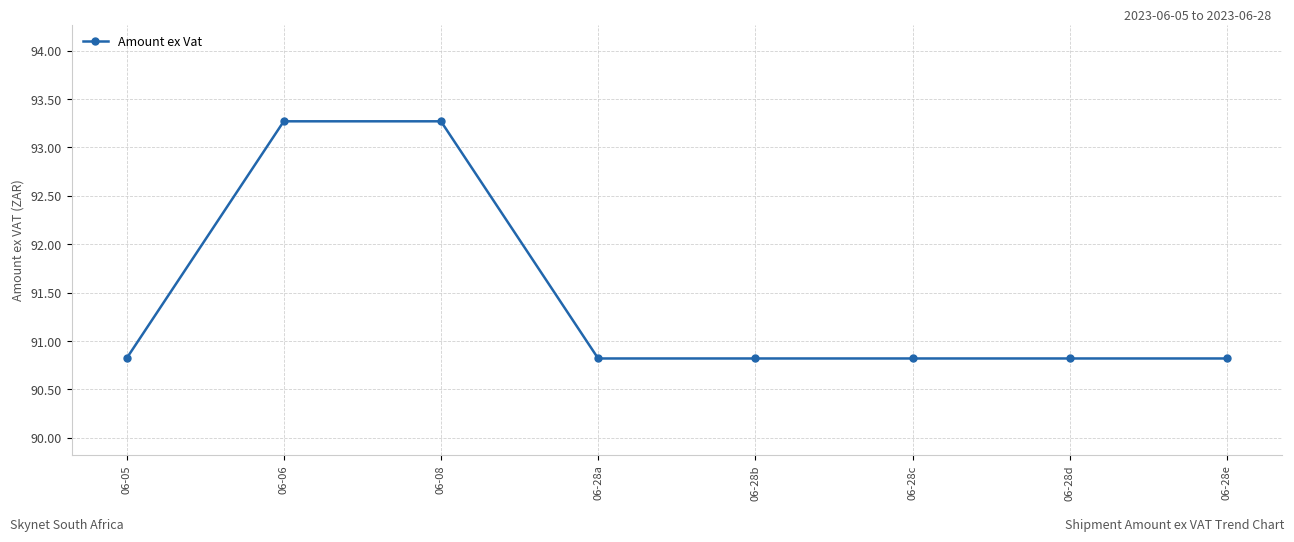

The value at 06-06 is 93.3. True or false?

True